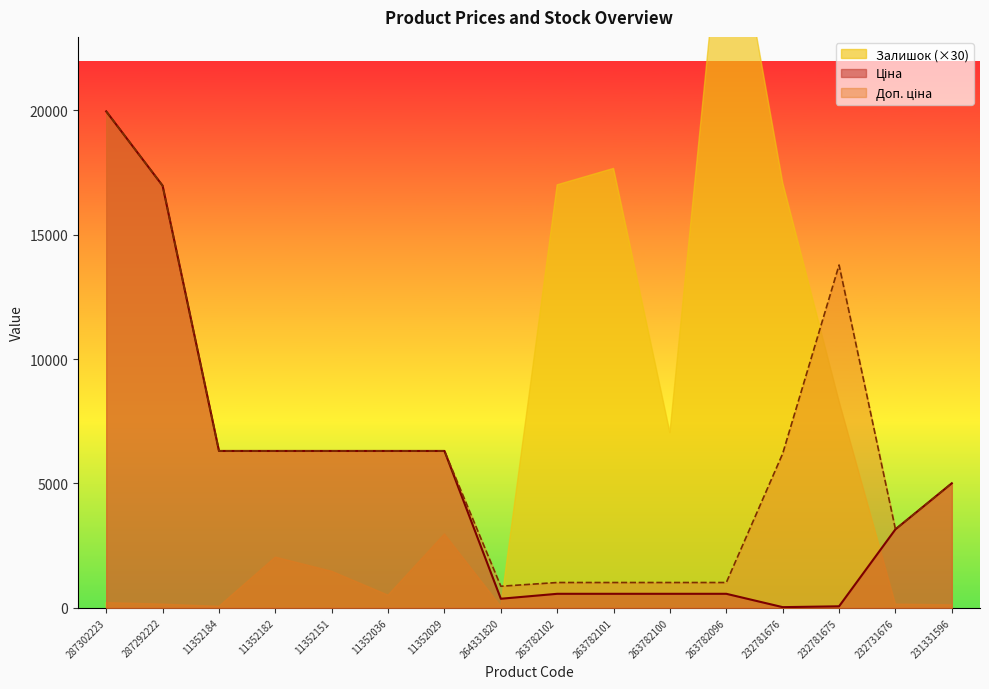

At which category does Доп. ціна reach its first local valley?

264331820